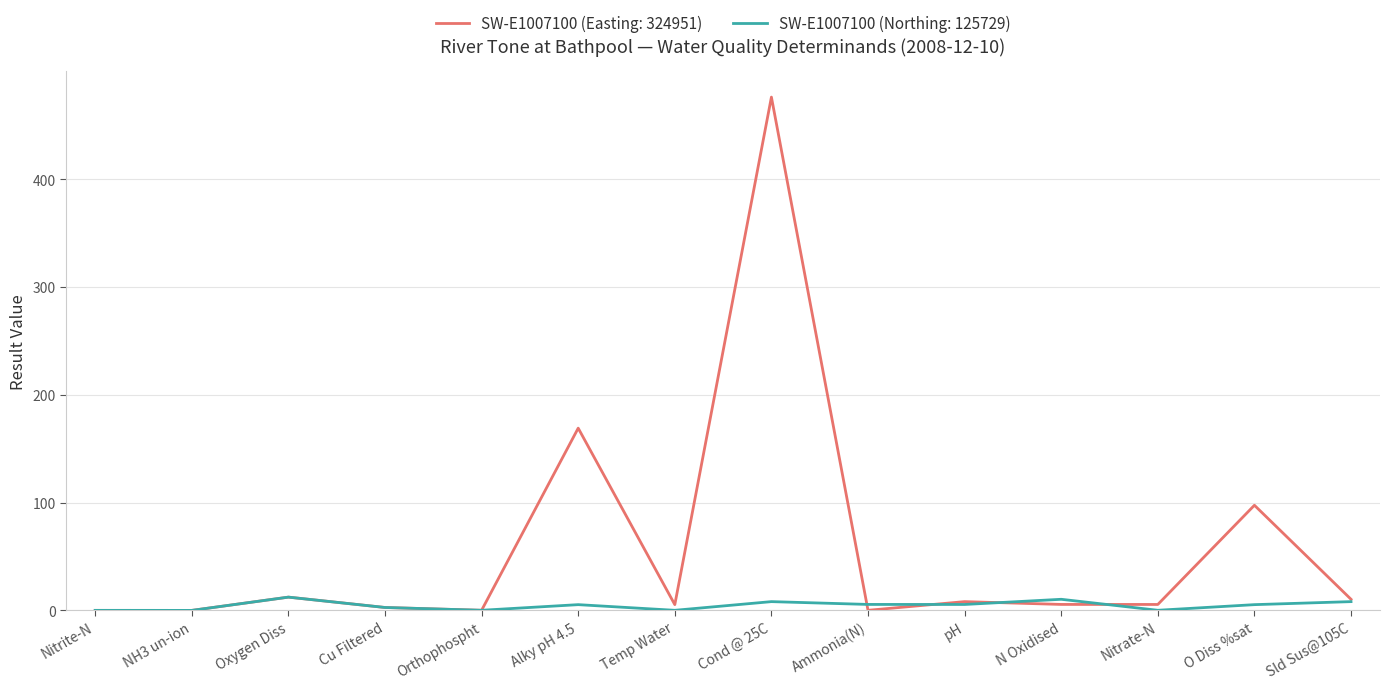

Does the chart display data point markers on the line(s)?

No